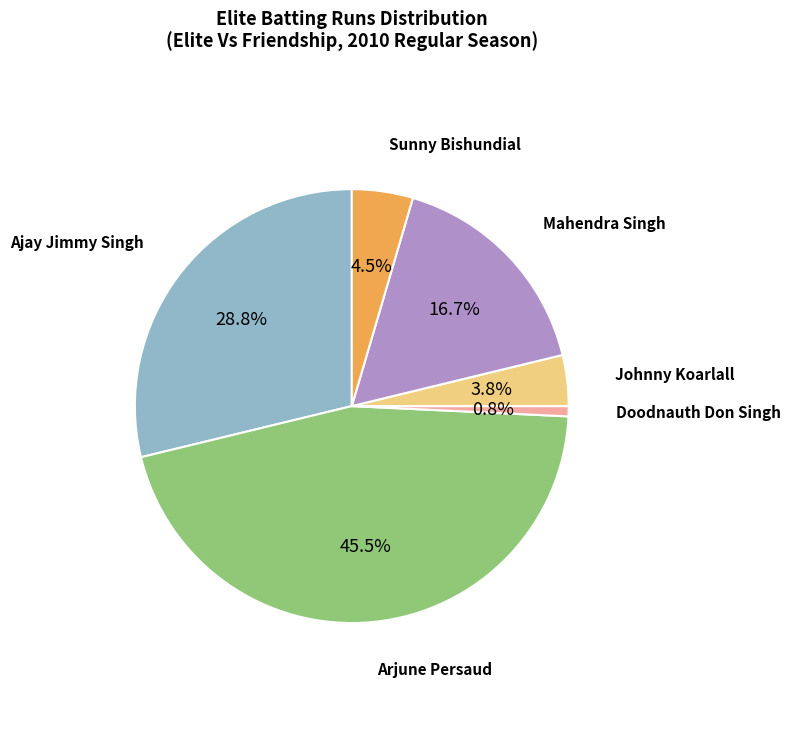

Does any single category account for the majority?

No